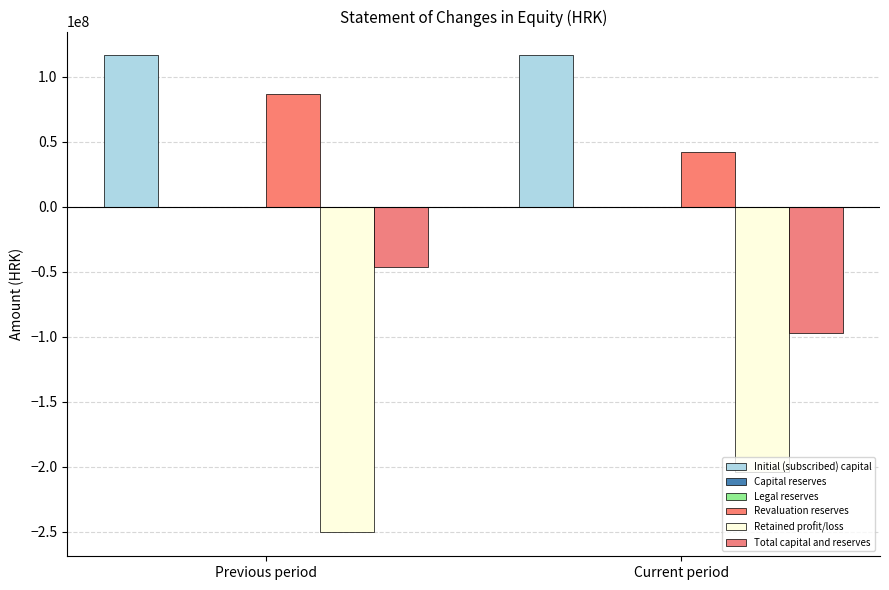

Are the bars horizontal?

No